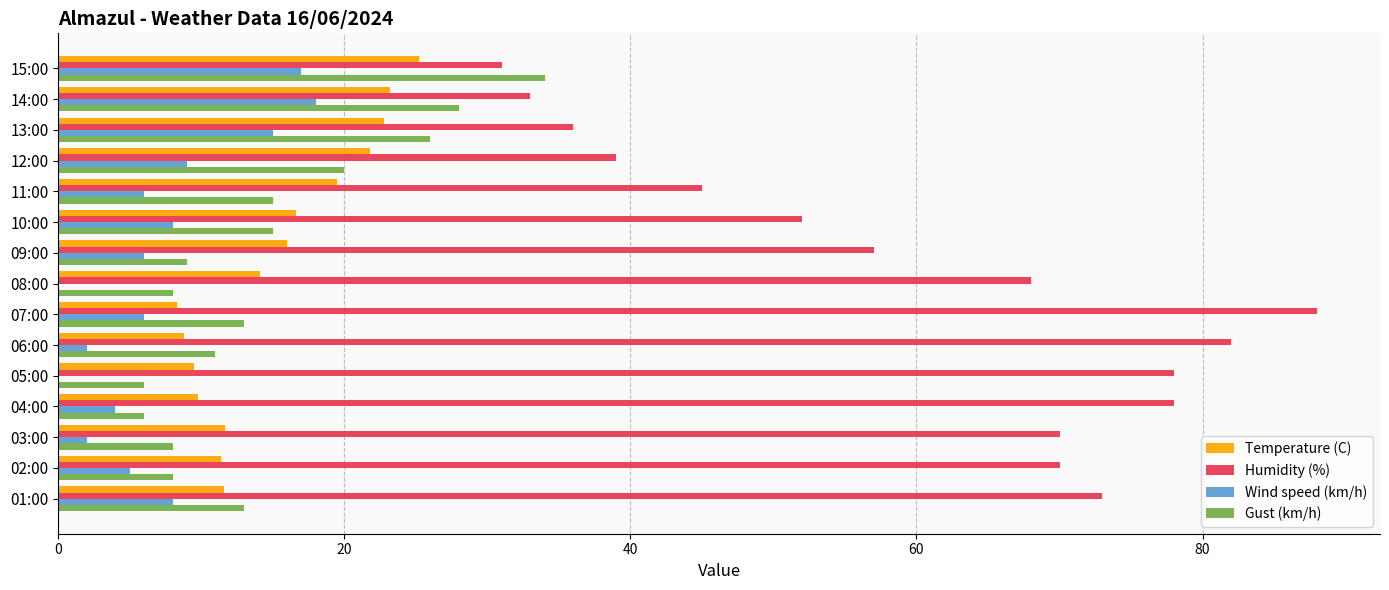

True or false: Humidity (%) has a value of 45.0 at 11:00.

True